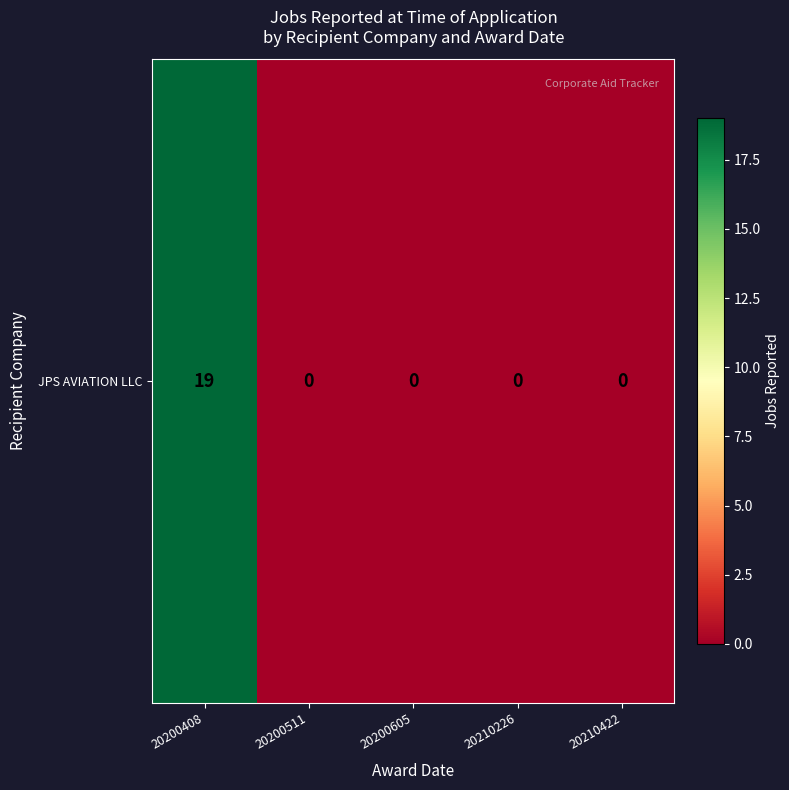

Reading left to right, what are all the values shown in this chart?

19	0	0	0	0